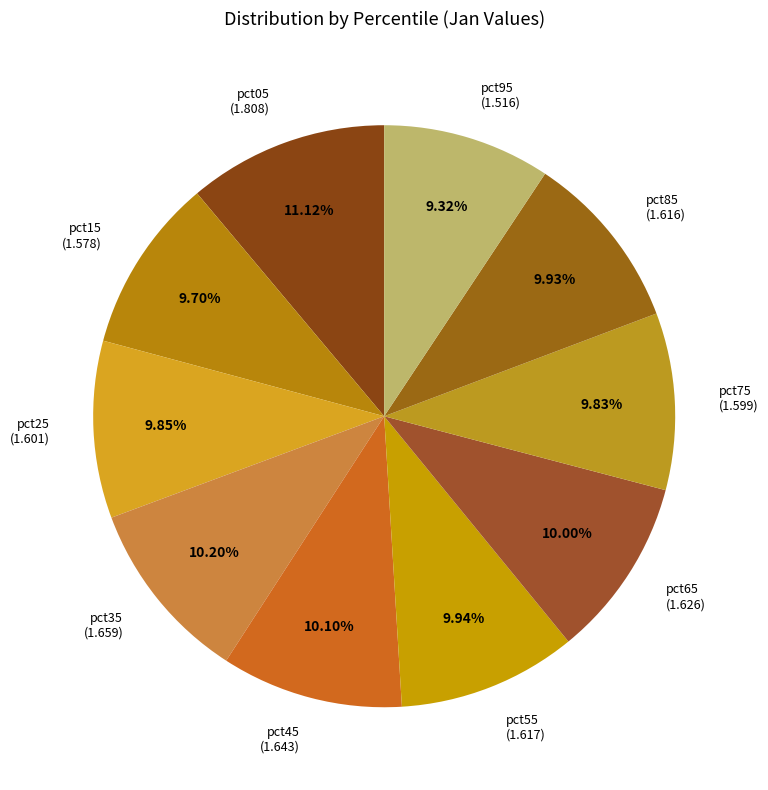

The pct65 slice represents 2% of the pie. True or false?

False